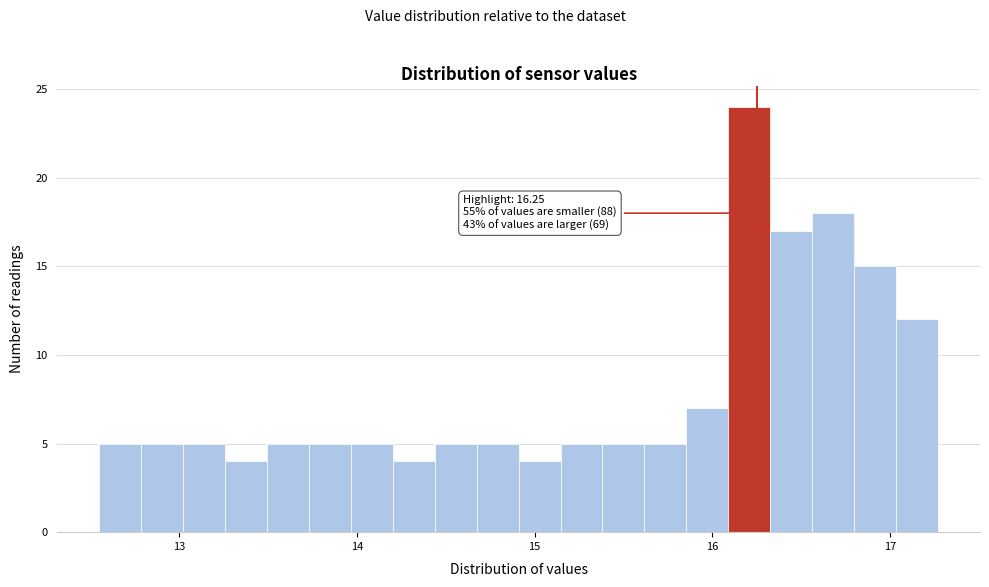

Around what value on the x-axis is the tallest bar? Give the approximate position of its centre, as read against the axis.

16.2